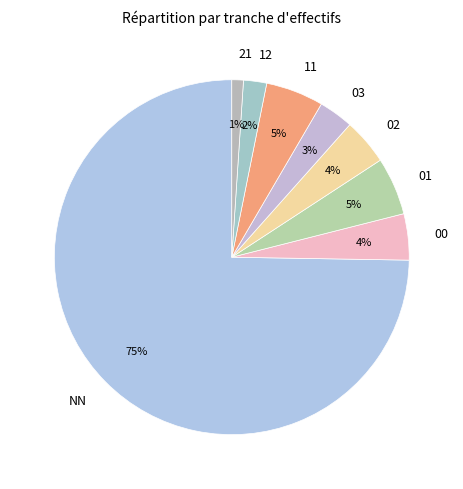

Approximately how many times larger is the value at 21 compared to 03?

0.3